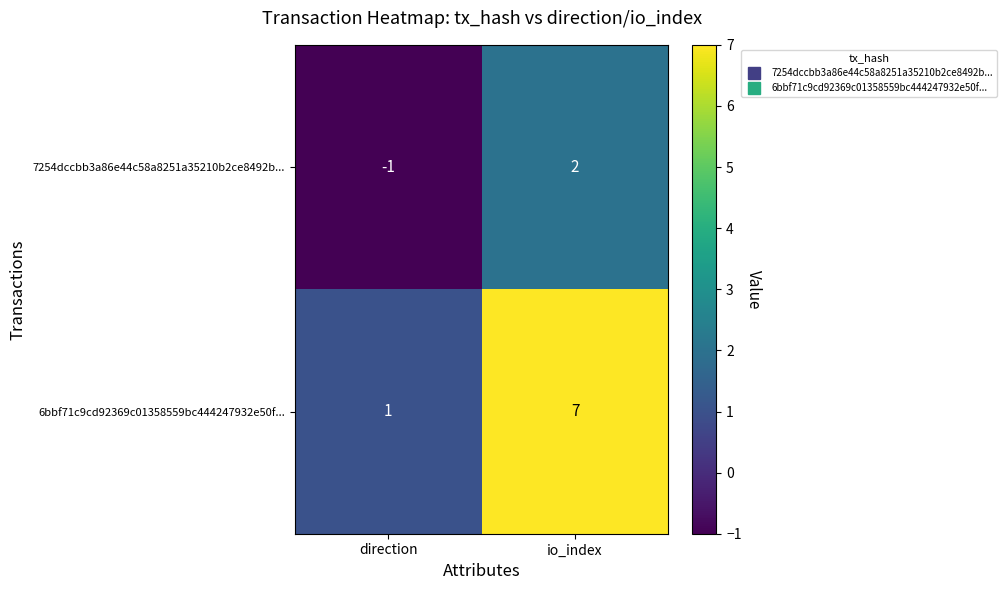

What is the greatest value displayed?

7